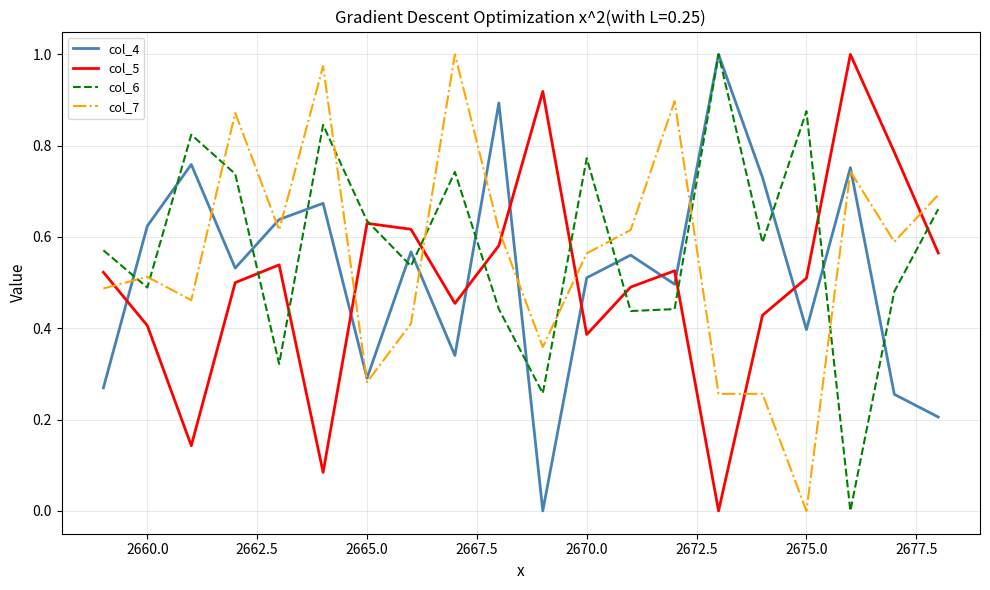

How many intersections are there between col_4 and col_5?

8